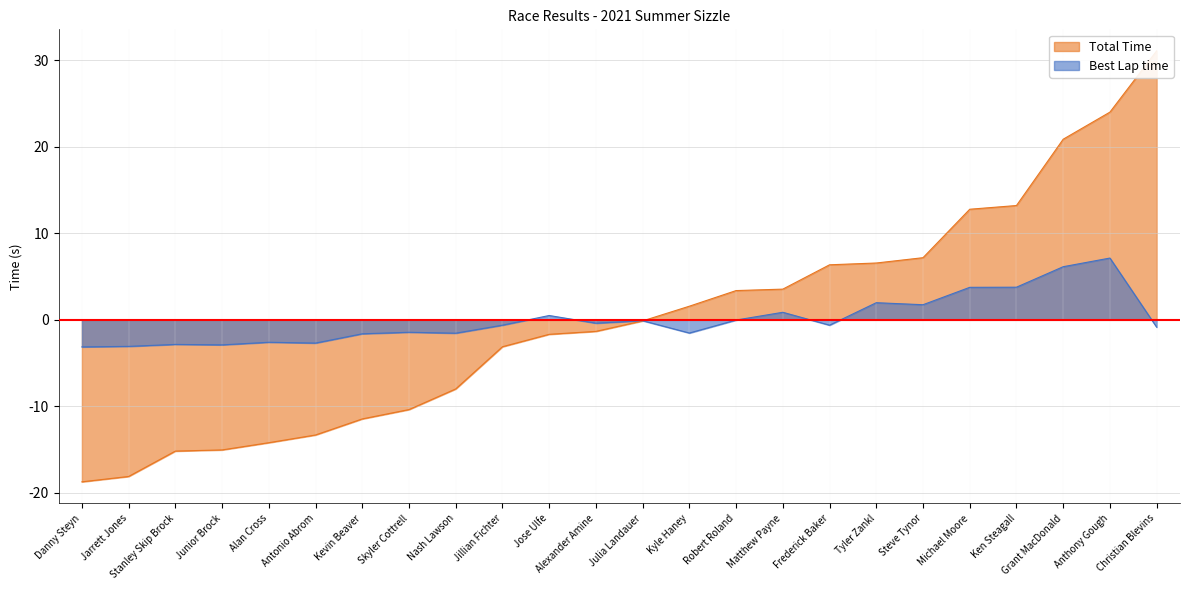

Reading right to left, what are all the values shown in this chart?

Total Time: 31.1	24.0	20.9	13.2	12.8	7.2	6.6	6.4	3.6	3.4	1.6	-0.1	-1.3	-1.7	-3.1	-8.0	-10.4	-11.5	-13.3	-14.2	-15.0	-15.2	-18.1	-18.7
Best Lap time: -0.8	7.1	6.1	3.8	3.8	1.7	2.0	-0.6	0.9	-0.0	-1.5	-0.1	-0.4	0.5	-0.6	-1.5	-1.4	-1.6	-2.7	-2.6	-2.9	-2.8	-3.1	-3.1